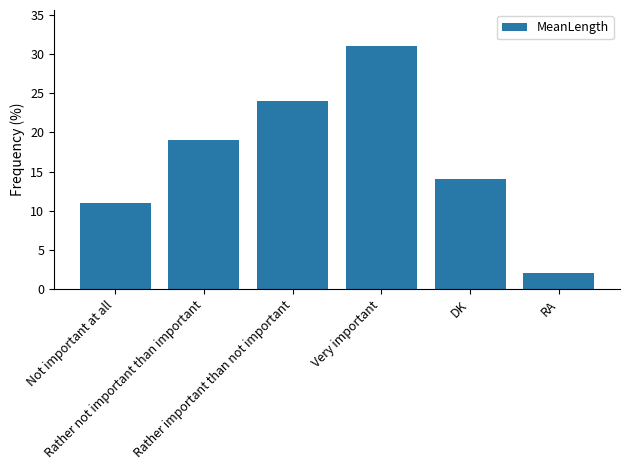

What position from the right is DK?

2